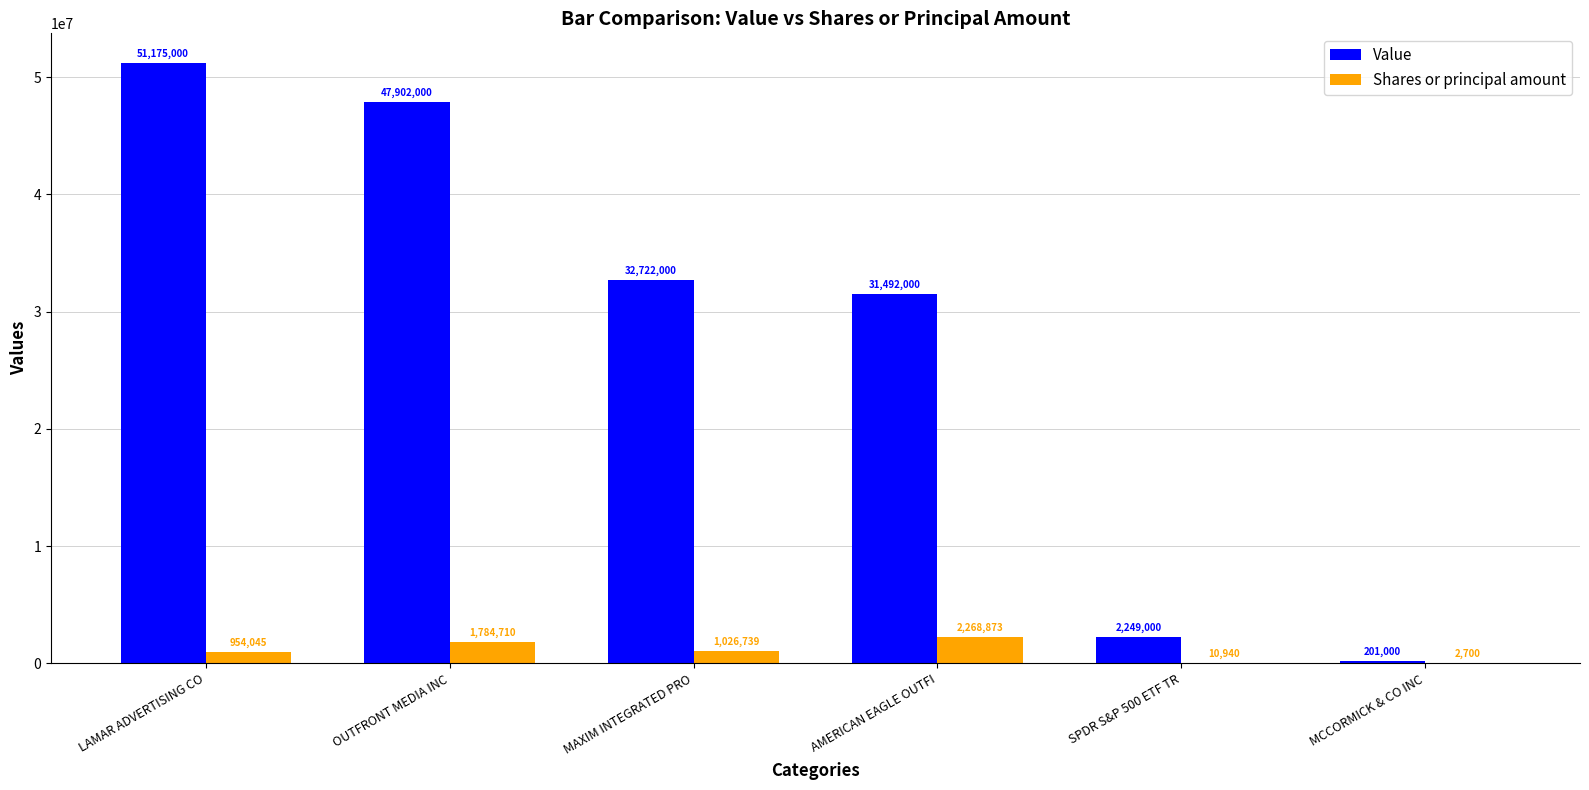

What is the approximate value of Shares or principal amount at OUTFRONT MEDIA INC?

1784710